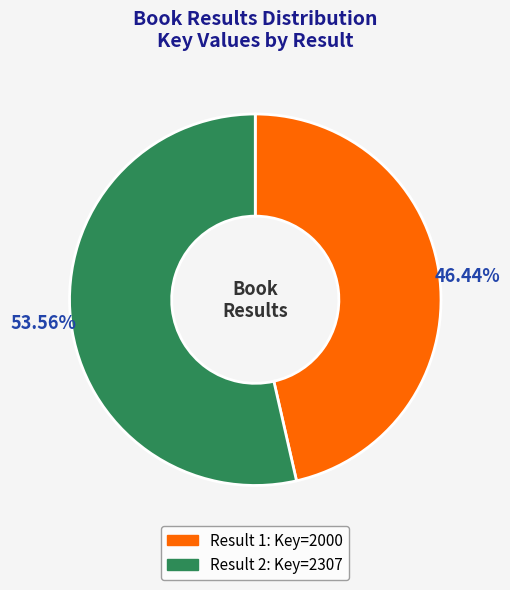

Is there a majority slice in this chart?

Yes